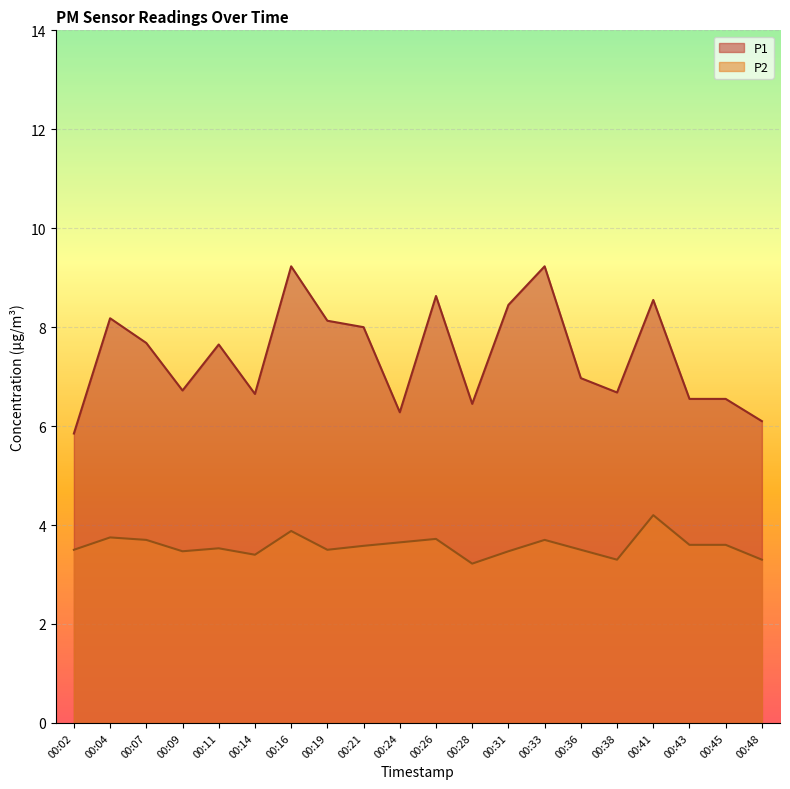

Which series has the largest total across all categories?

P1